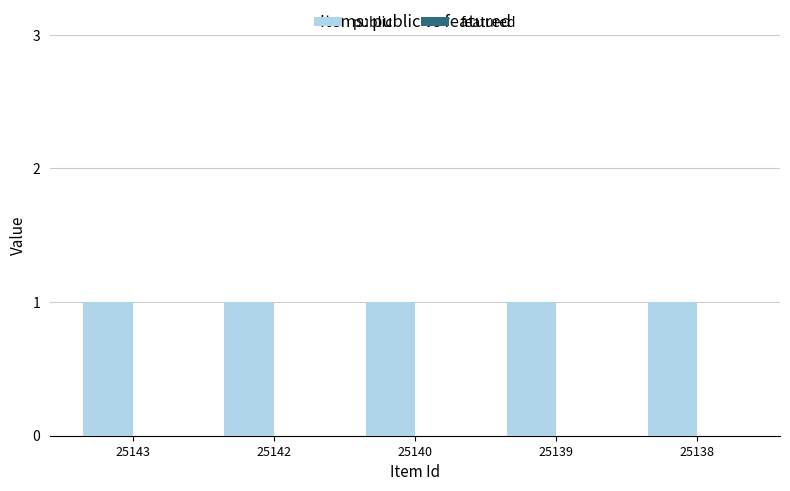

Which category has the highest value in the public series?

25143